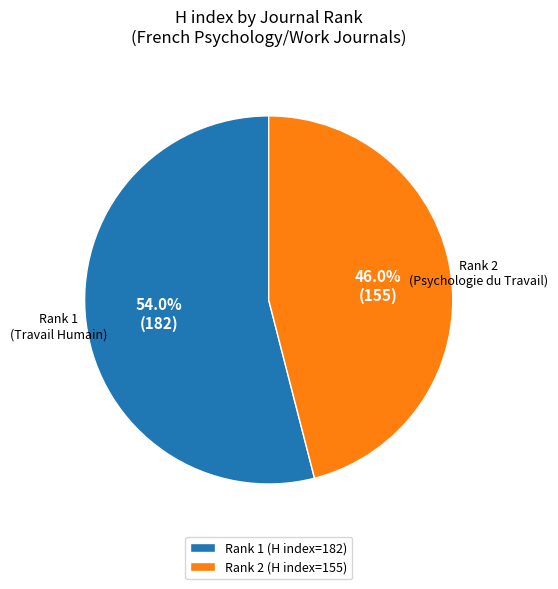

What portion of the pie excludes Rank 2 (H index=155)?

54.0%